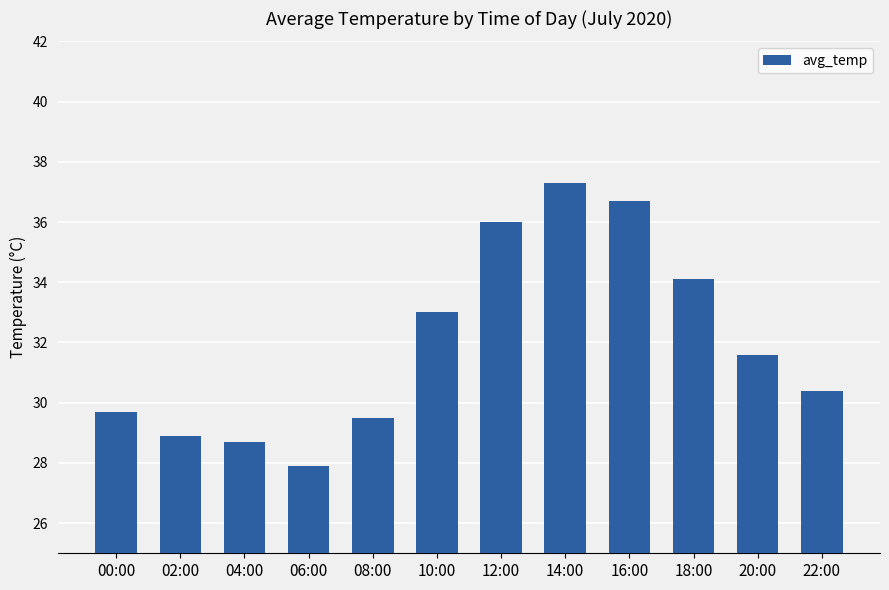

The value at 02:00 is 28.9. True or false?

True